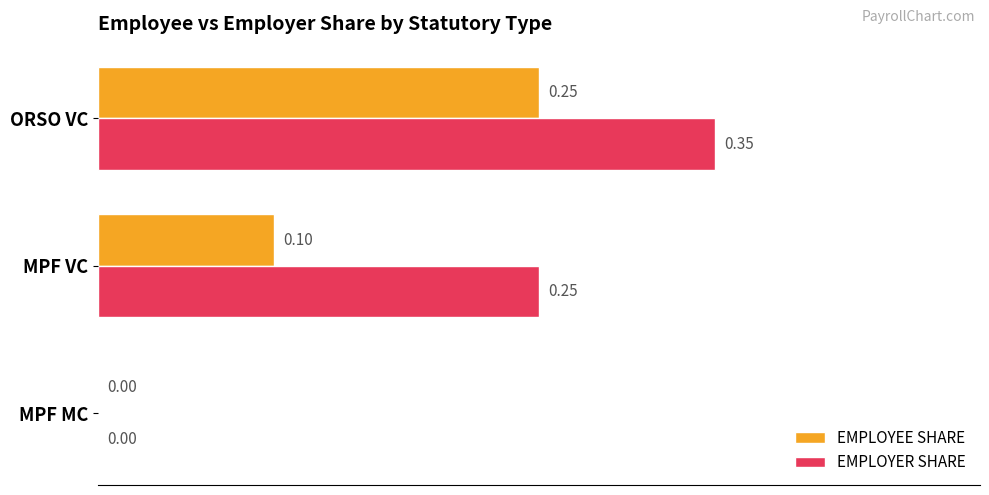

Which series has the largest total across all categories?

EMPLOYER SHARE